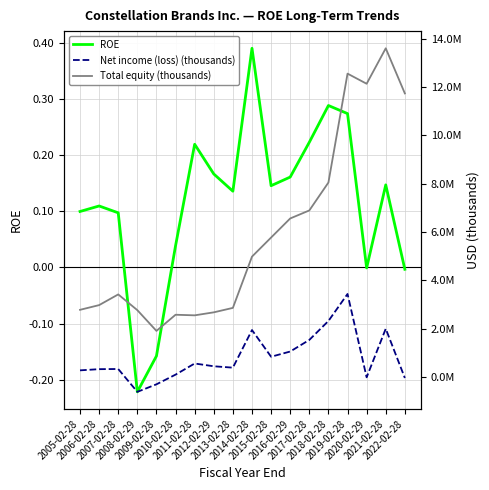

What is the label of the 17th point from the right?

2006-02-28